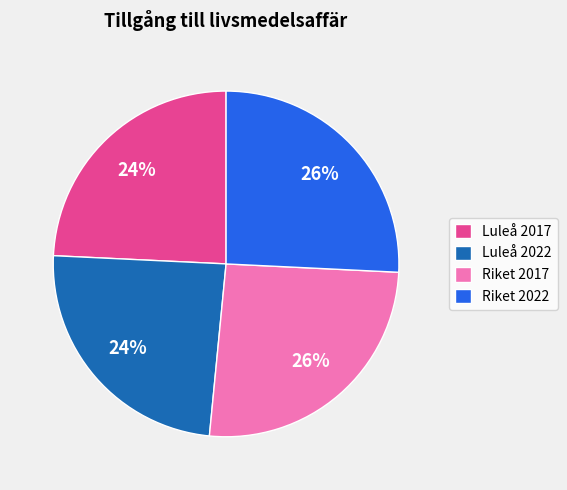

To the nearest percent, what is the combined percentage of Riket 2017 and Riket 2022?

52%